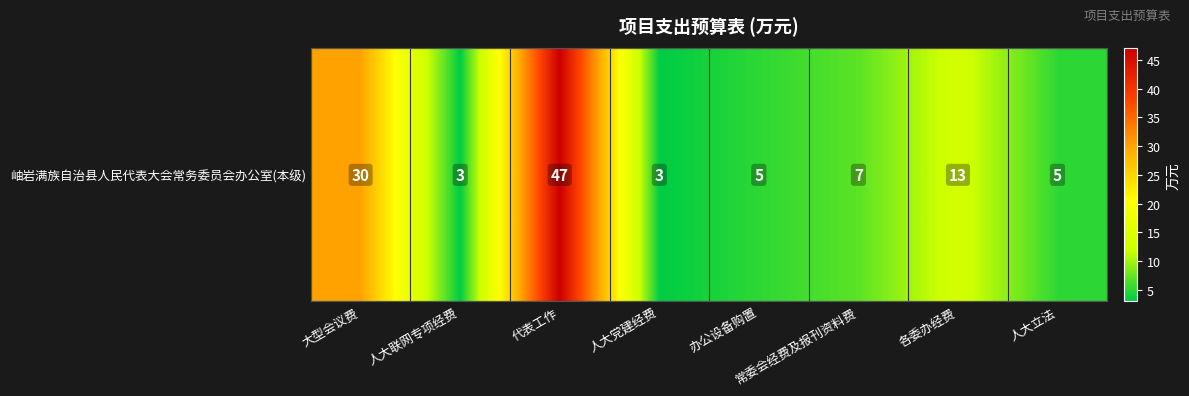

List the labels in order of value, largest first.

代表工作, 大型会议费, 各委办经费, 常委会经费及报刊资料费, 办公设备购置, 人大立法, 人大联网专项经费, 人大党建经费